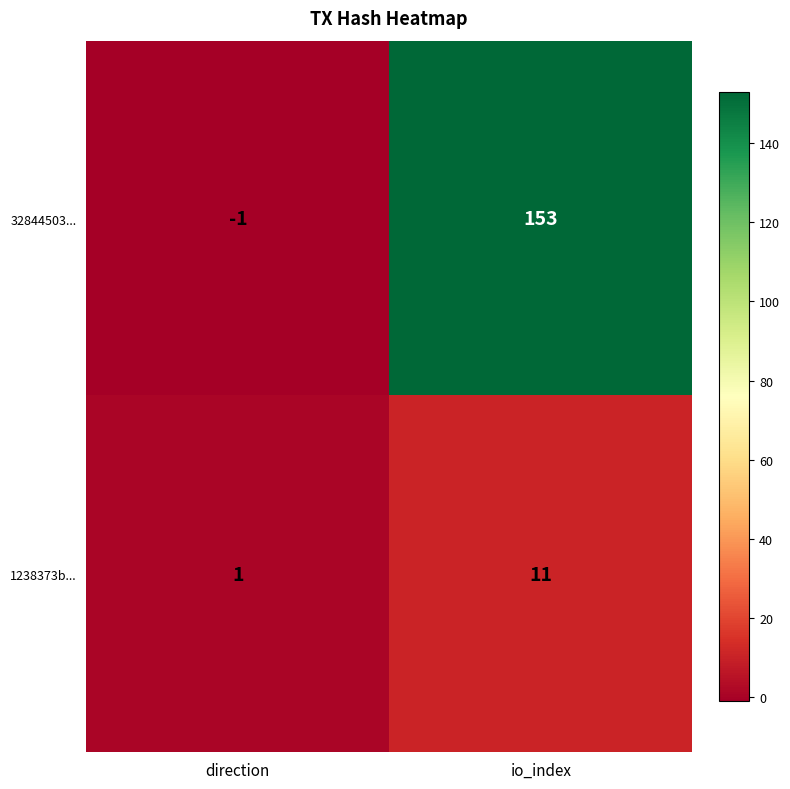

Is it true that 1238373b... equals 11 at io_index?

True